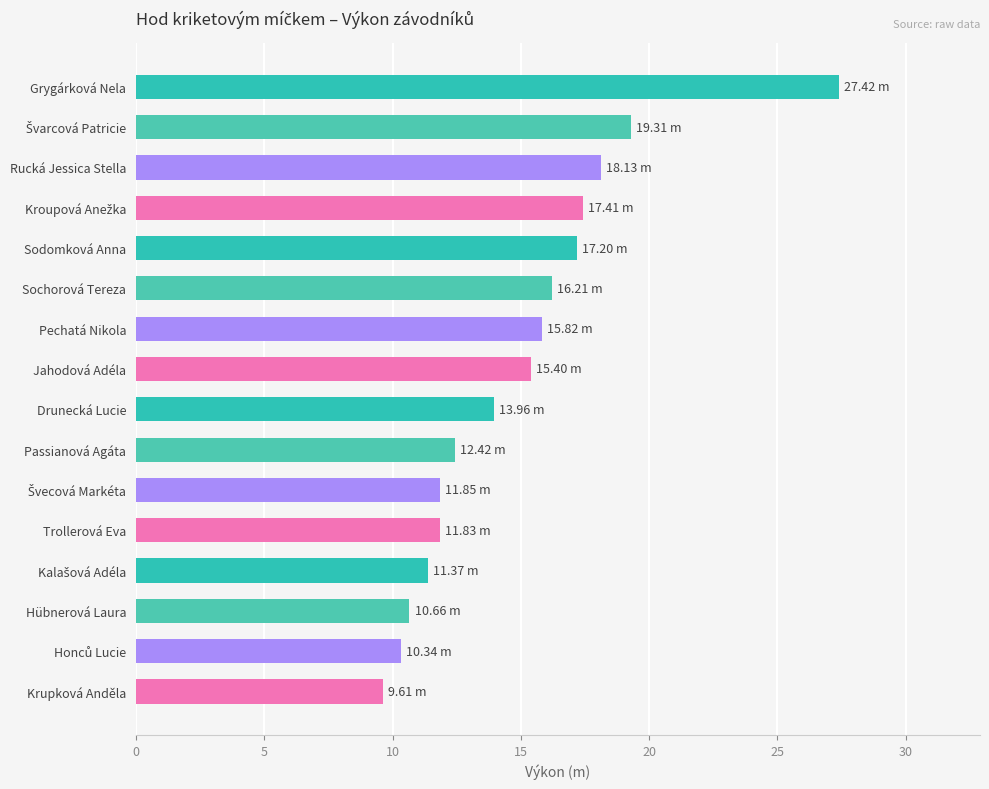

What is the label of the 12th bar from the top?

Trollerová Eva